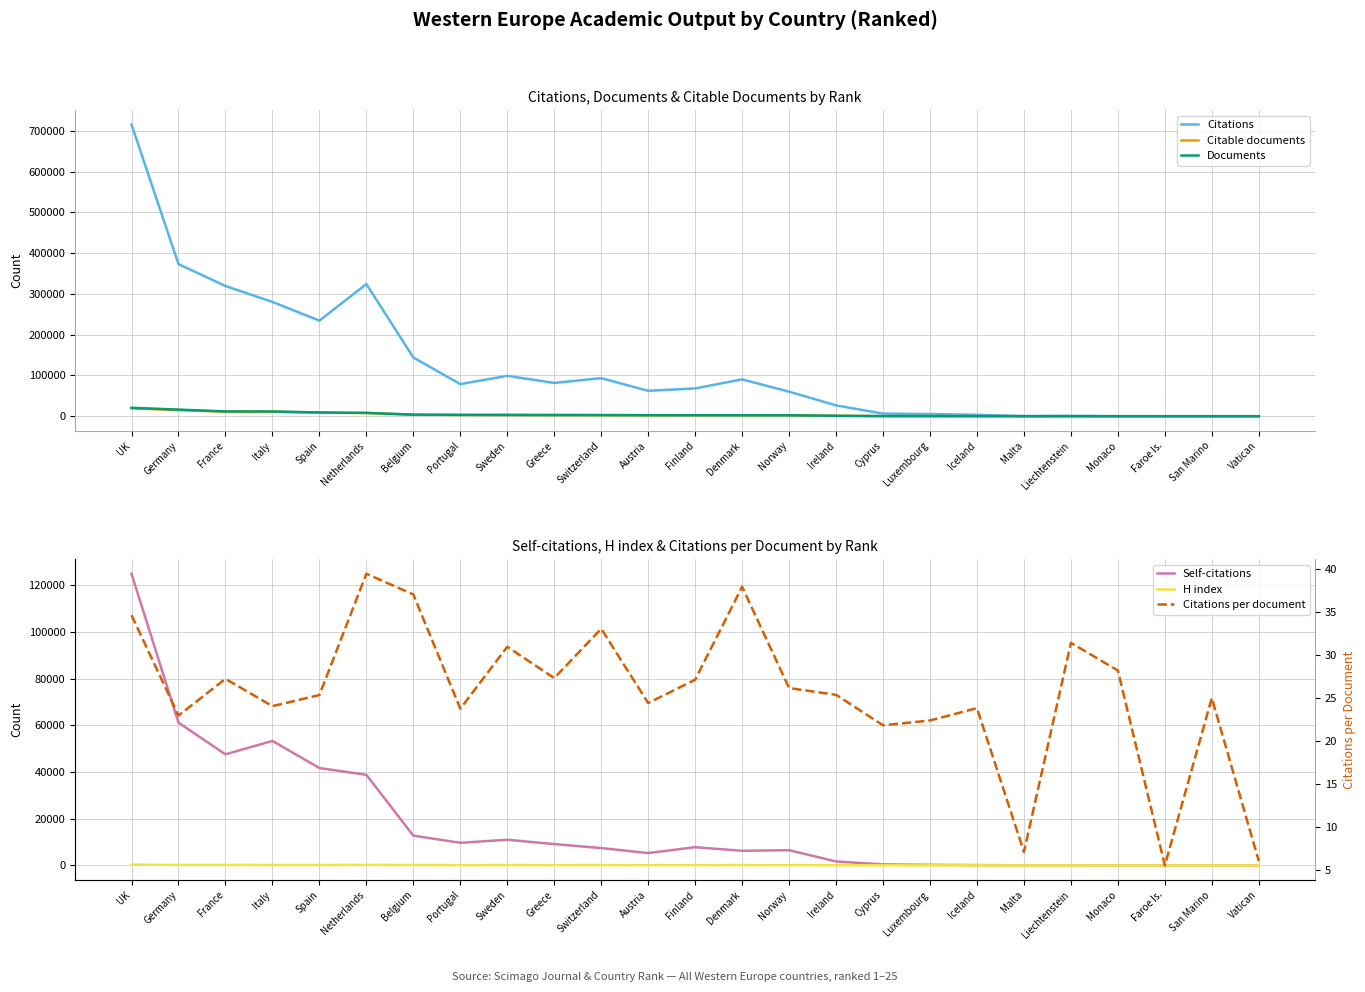

What is the total value across all series at Portugal?

94963.8